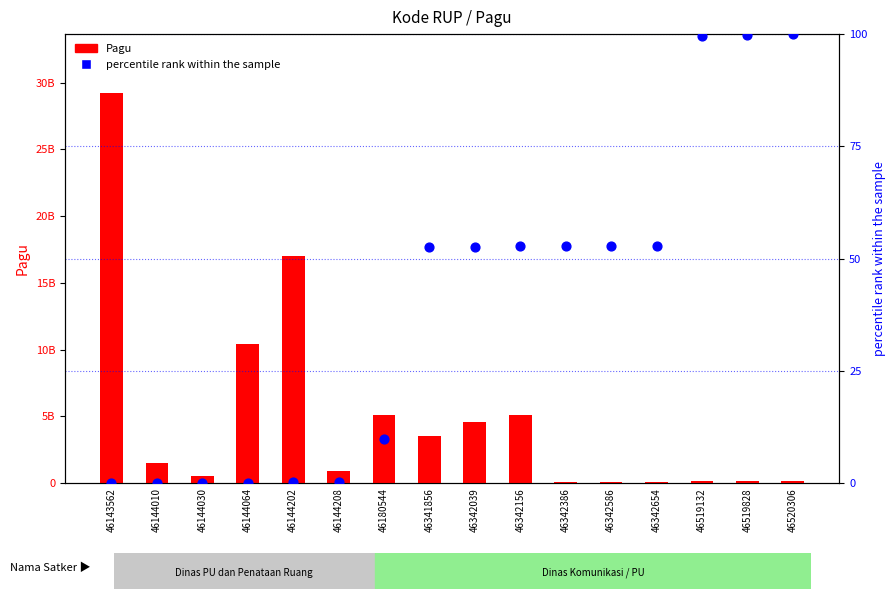

At which category is the sum across all series the highest?

46143562